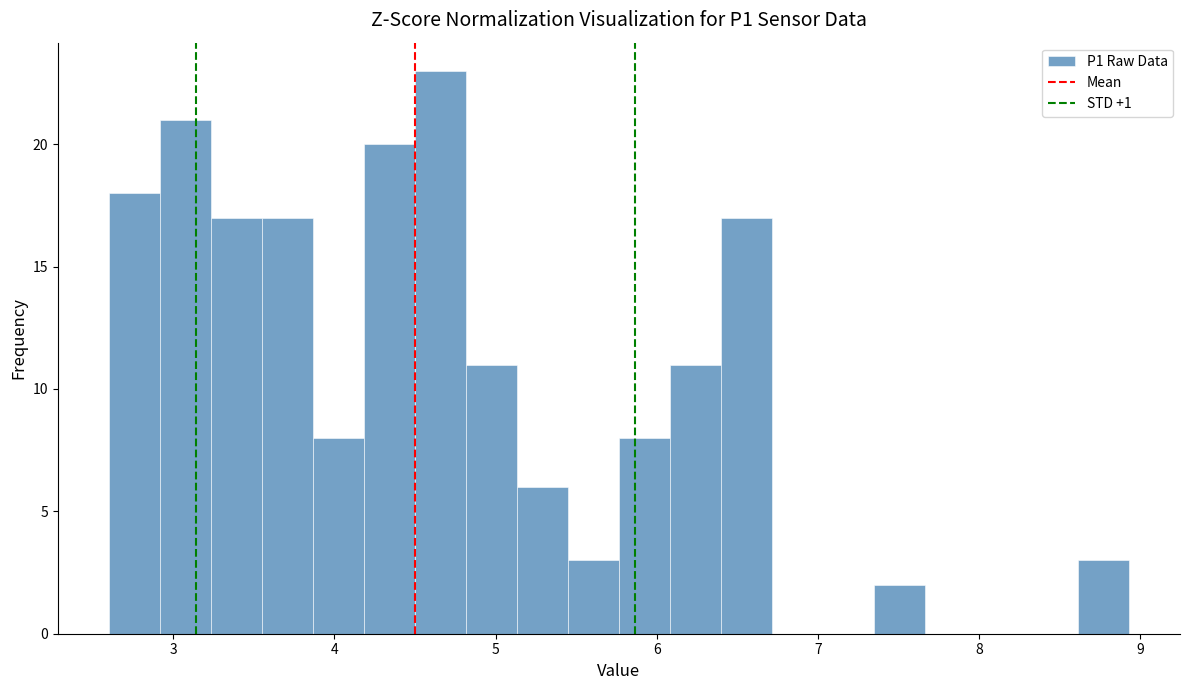

Around what value on the x-axis is the tallest bar? Give the approximate position of its centre, as read against the axis.

4.7